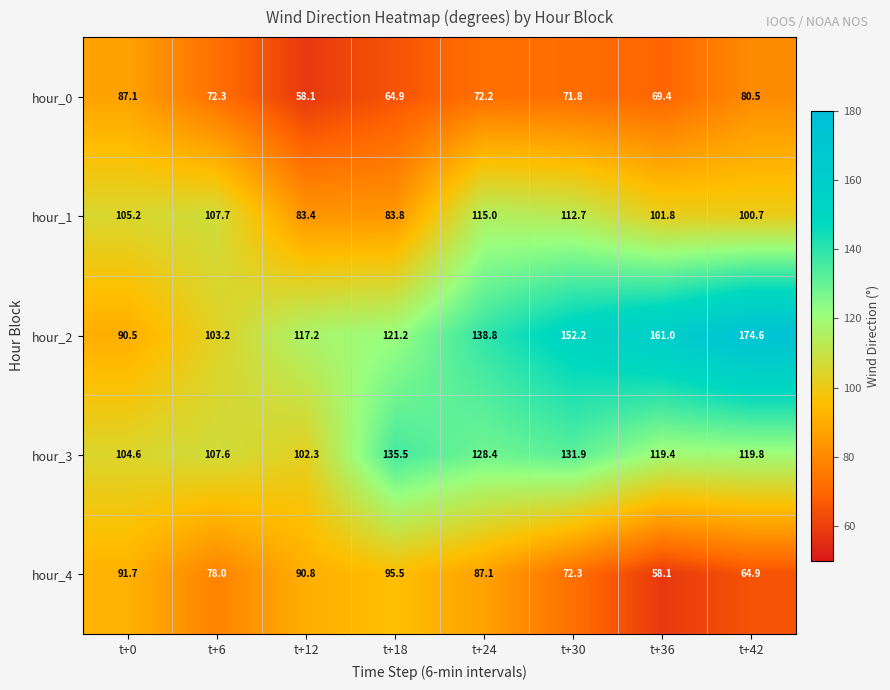

Which series has the largest total across all categories?

hour_2